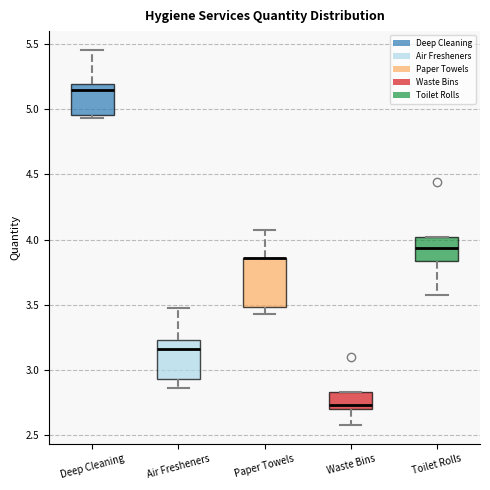

Reading left to right, transcribe this box plot: for each box, give where its median line is, the range the box spans, and where its two whiskers end, as read against the y-axis. The values are not printed on the chart, so give them approximately, as read against the axis.

Deep Cleaning: median 5.15, box 4.95 to 5.20, whiskers 4.95 (just below the box's lower edge) to 5.45
Air Fresheners: median 3.15, box 2.95 to 3.25, whiskers 2.85 to 3.45
Paper Towels: median 3.85 (drawn on the box's upper edge), box 3.50 to 3.85, whiskers 3.45 to 4.05
Waste Bins: median 2.75, box 2.70 to 2.85, whiskers 2.60 to 2.85
Toilet Rolls: median 3.95, box 3.85 to 4.00, whiskers 3.55 to 4.00